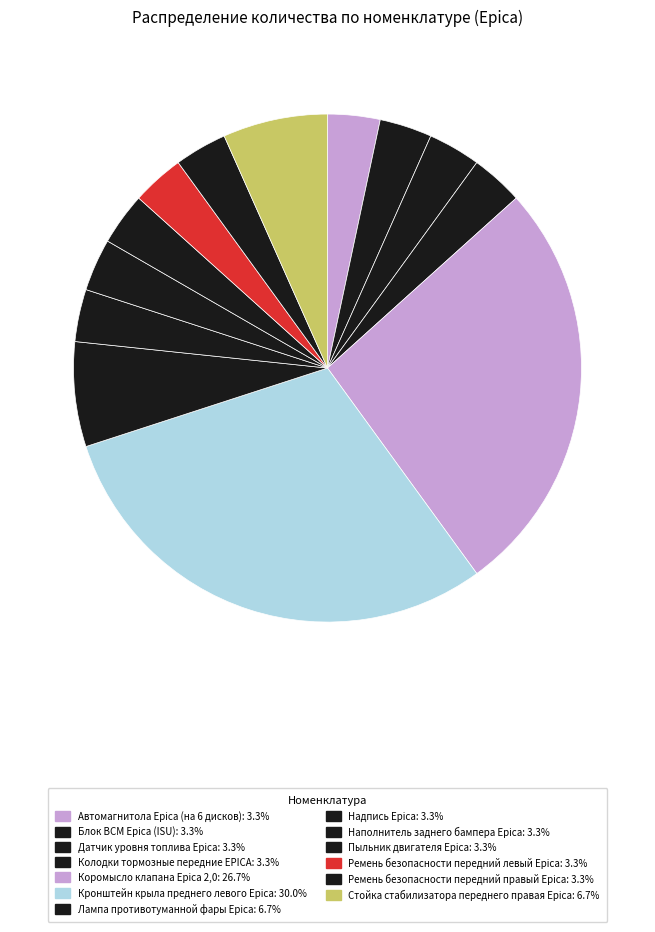

Combined, do Стойка стабилизатора переднего правая Epica and Датчик уровня топлива Epica account for over 50%?

No